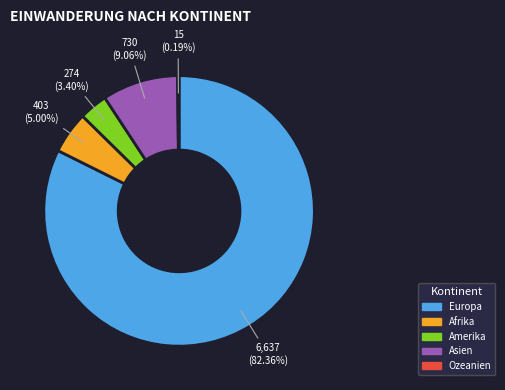

Which slice is the largest?

Europa